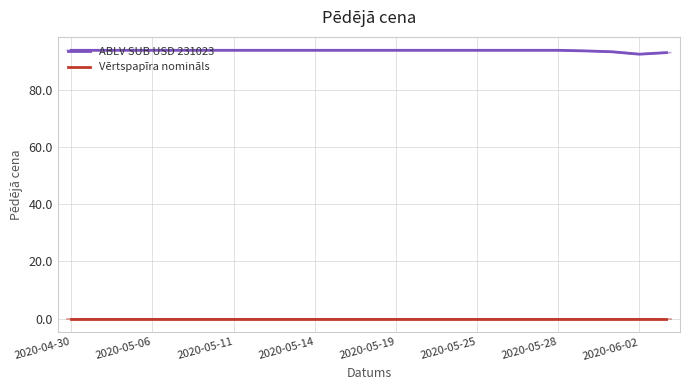

At which label does ABLV SUB USD 231023 reach its peak?

2020-04-30